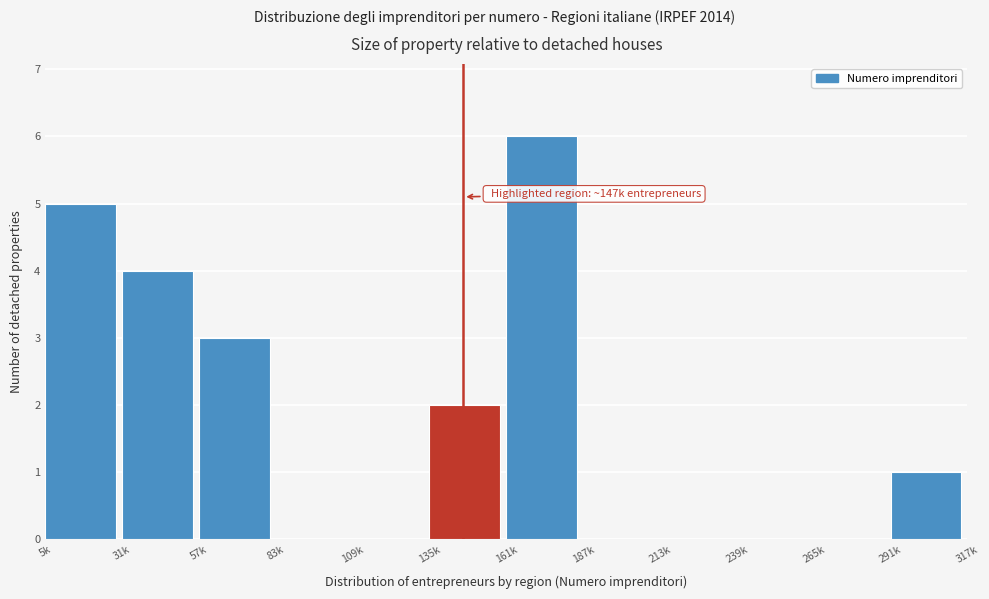

Reading right to left, transcribe all the data shown in this chart.

291k=1	265k=0	239k=0	213k=0	187k=0	161k=6	135k=2	109k=0	83k=0	57k=3	31k=4	5k=5